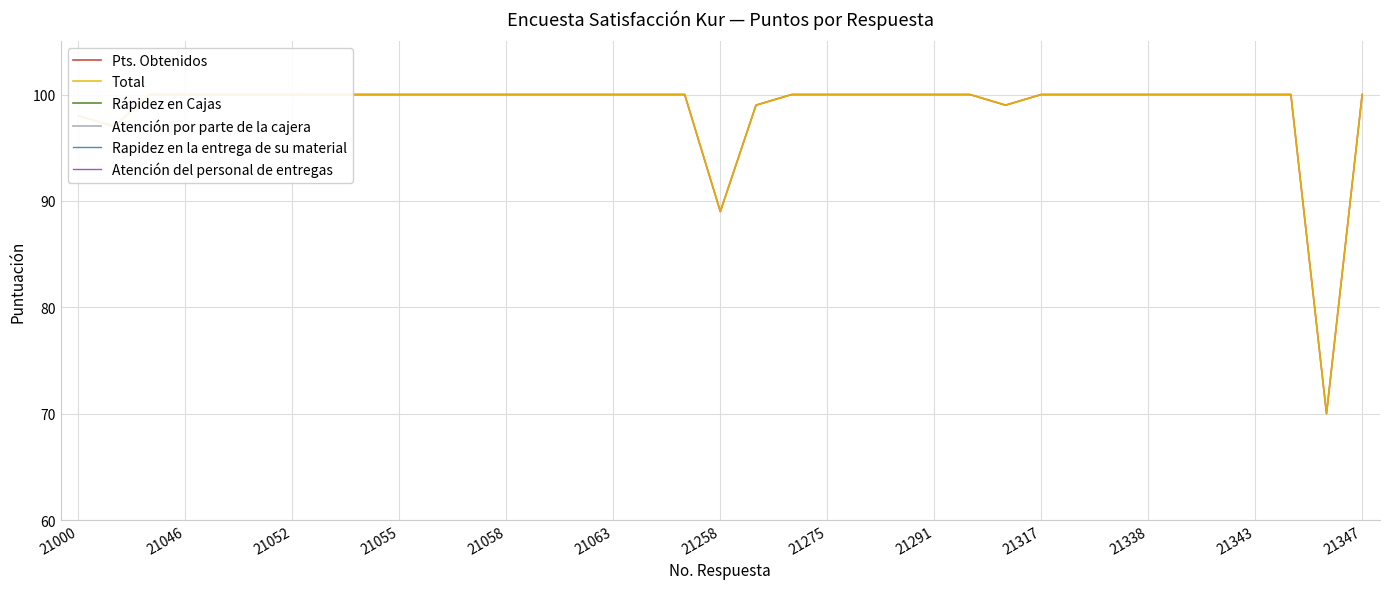

What is the average value of the Pts. Obtenidos series?

99